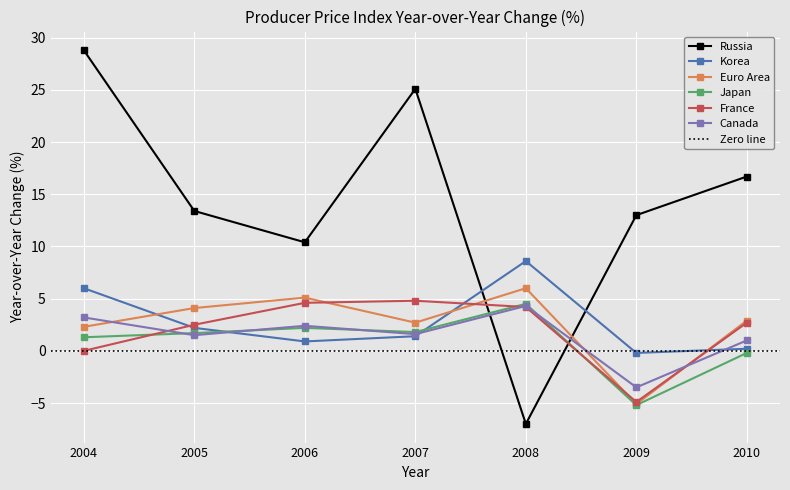

What value does the Korea series have at 2009?

-0.2